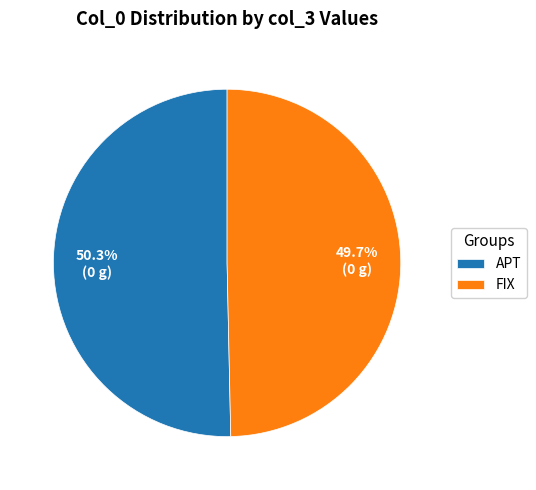

Does APT represent more than half of the total?

Yes